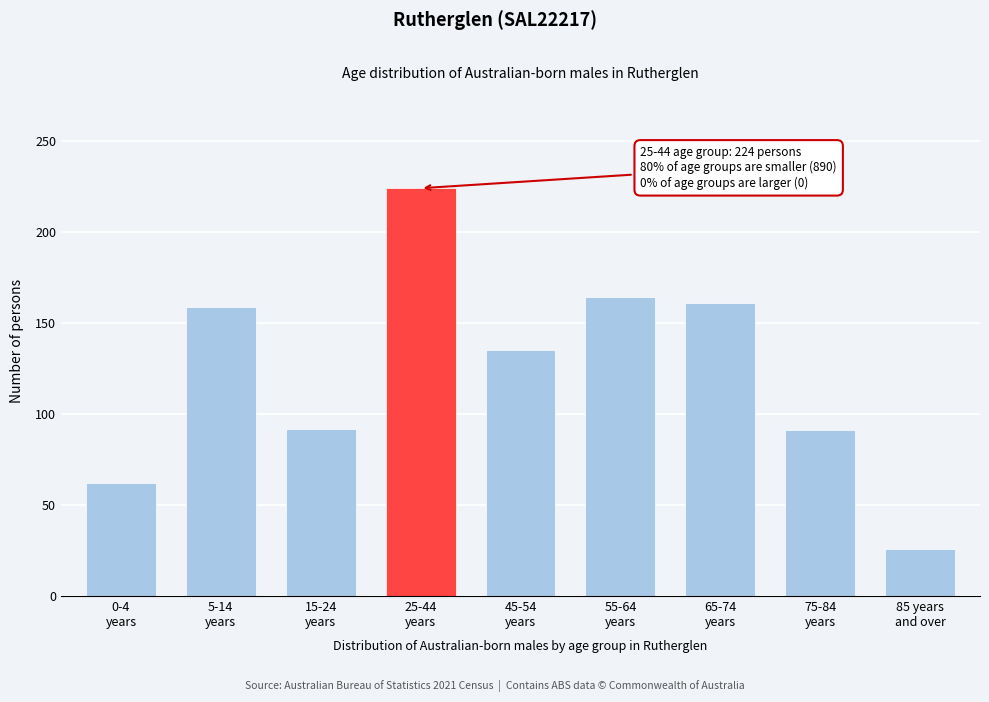

What is the smallest value displayed?

26